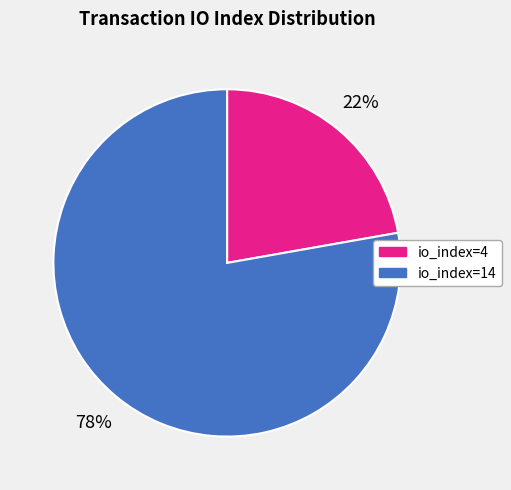

Rank the categories by value from lowest to highest.

io_index=4, io_index=14